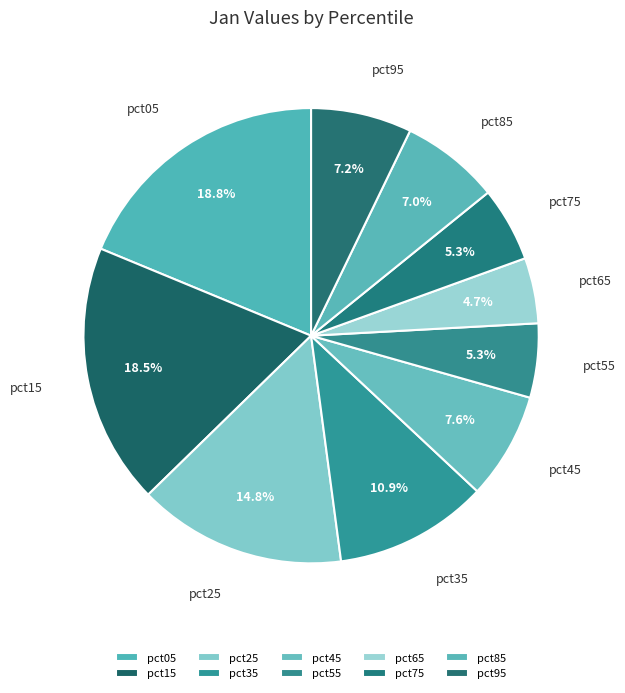

Combined, do pct75 and pct95 account for over 50%?

No